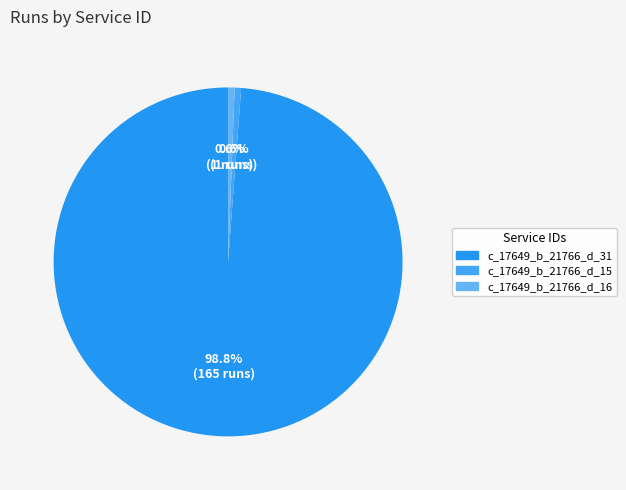

To the nearest percent, what is the difference between the largest and smallest slice percentages?

98%